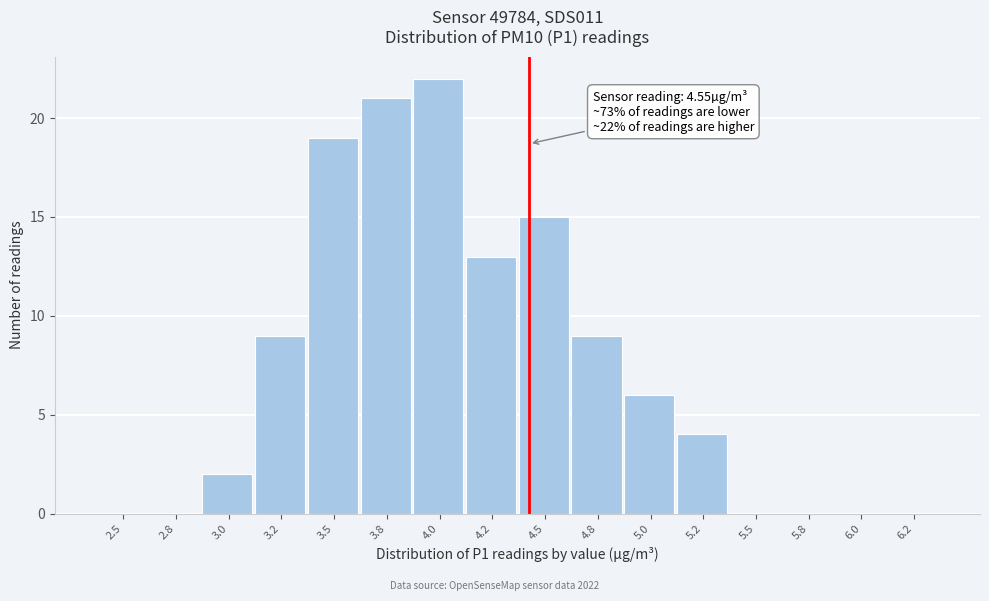

Reading right to left, transcribe all the data shown in this chart.

6.2=0	6.0=0	5.8=0	5.5=0	5.2=4	5.0=6	4.8=9	4.5=15	4.2=13	4.0=22	3.8=21	3.5=19	3.2=9	3.0=2	2.8=0	2.5=0